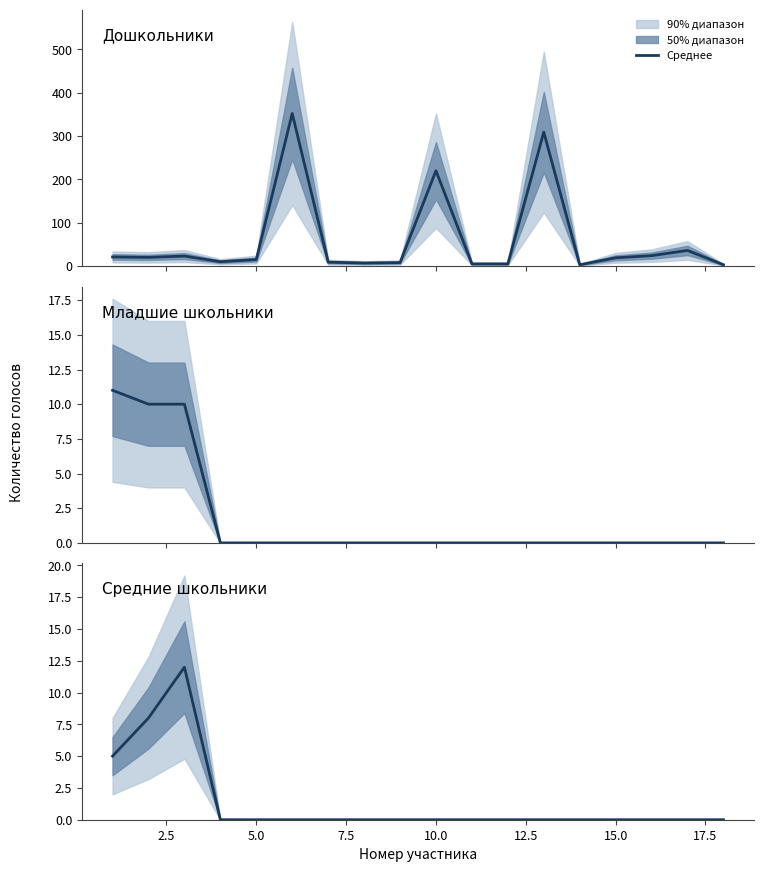

True or false: Младшие школьники and Дошкольники intersect in this chart.

False